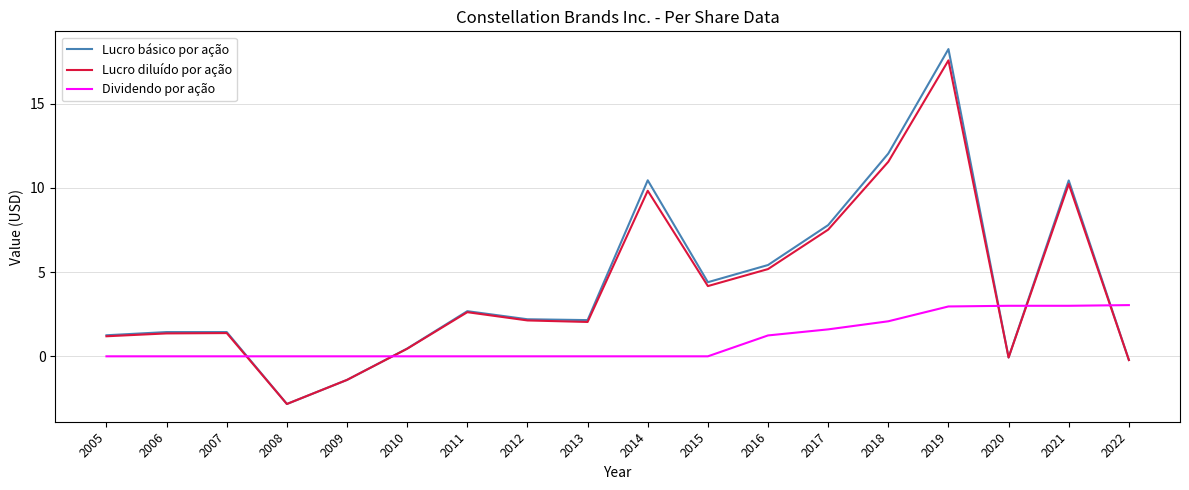

Which series has the largest range (max minus min)?

Lucro básico por ação